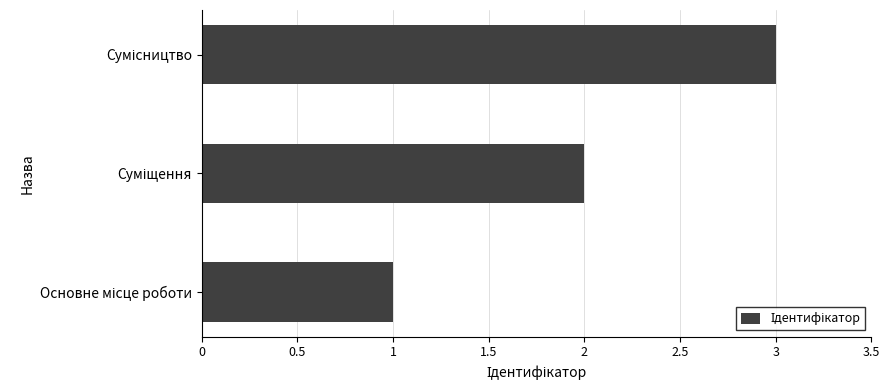

How many categories are shown in the chart?

3